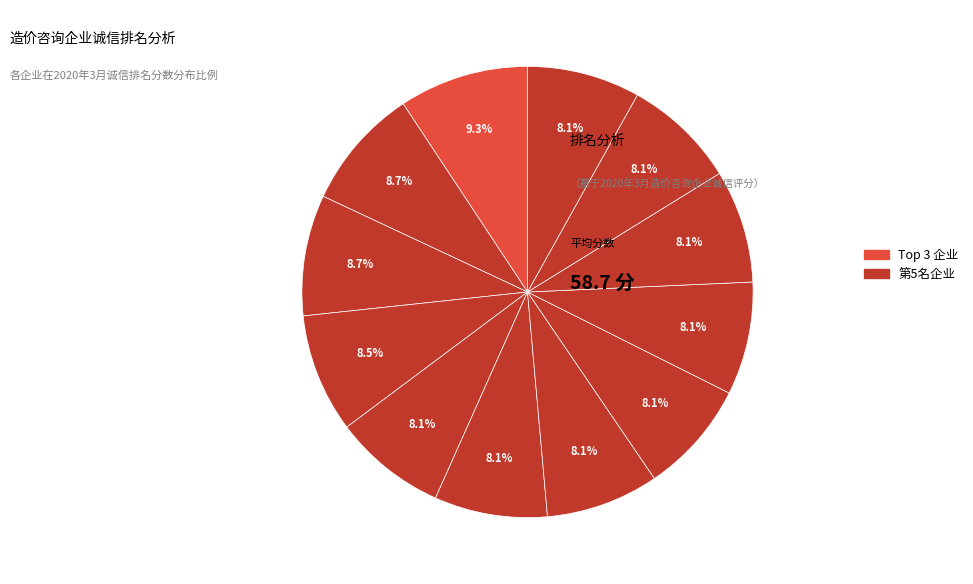

Is there any slice that represents more than half of the pie?

No